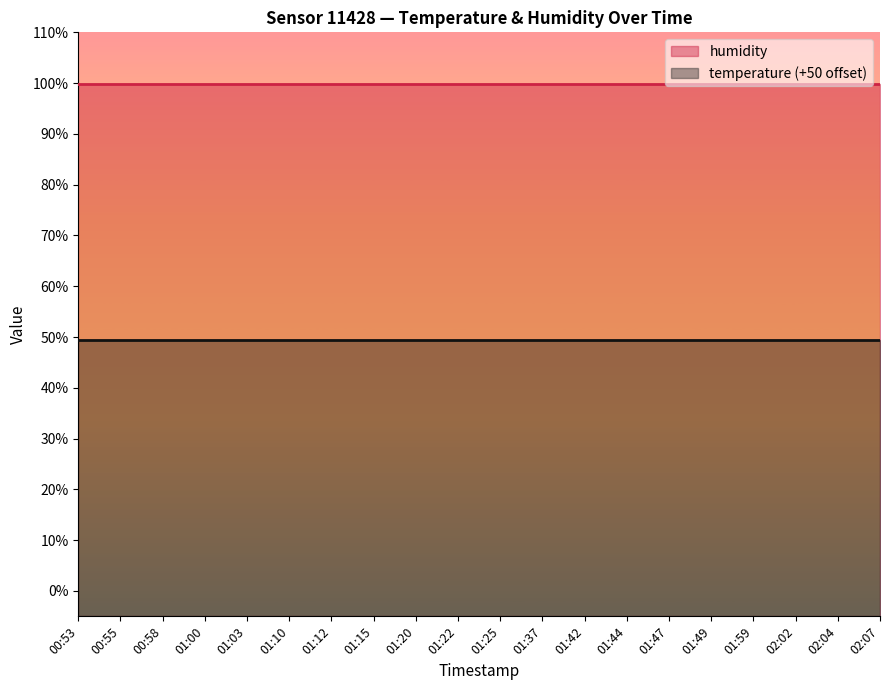

Reading right to left, extract all data points from this chart.

temperature: -0.5	-0.5	-0.5	-0.5	-0.5	-0.5	-0.5	-0.5	-0.5	-0.5	-0.5	-0.5	-0.5	-0.5	-0.5	-0.5	-0.5	-0.5	-0.5	-0.5
humidity: 99.9	99.9	99.9	99.9	99.9	99.9	99.9	99.9	99.9	99.9	99.9	99.9	99.9	99.9	99.9	99.9	99.9	99.9	99.9	99.9